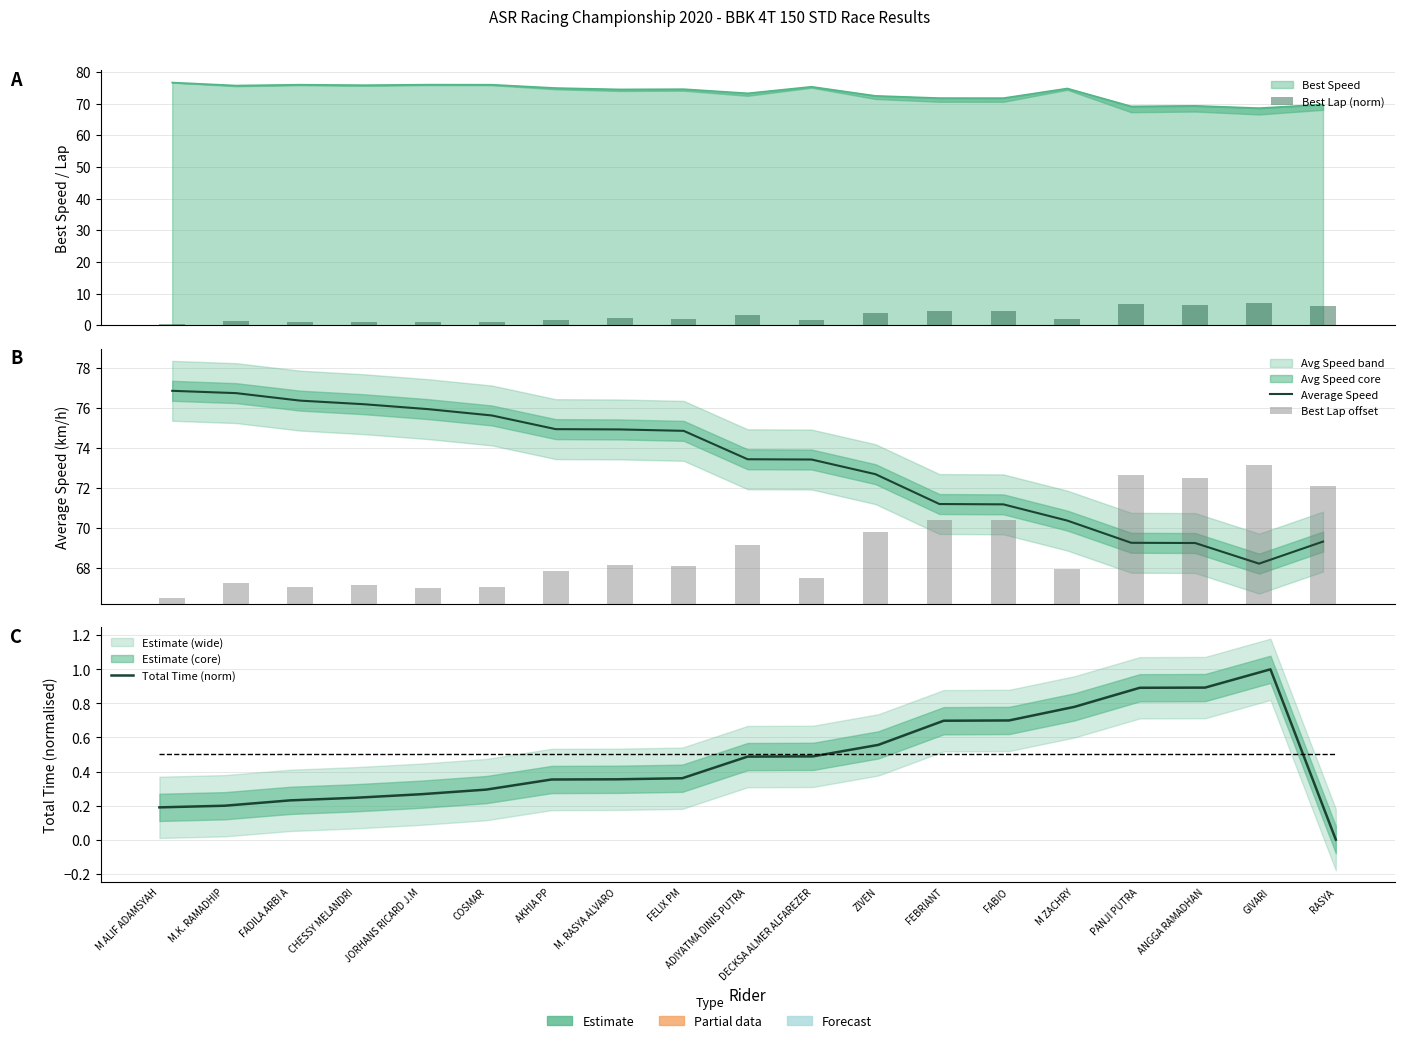

What is the average value of the Best Lap offset series?

2.8